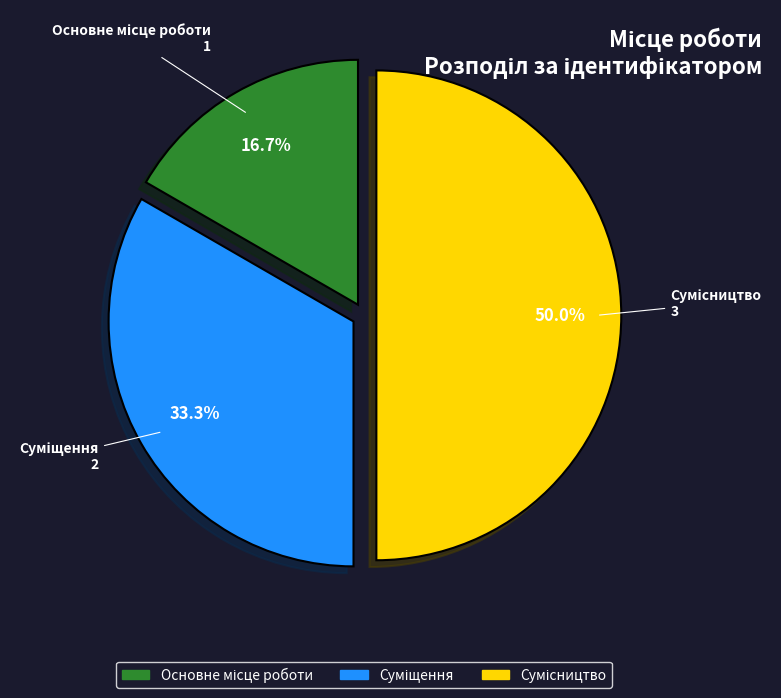

To the nearest percent, what is the average slice percentage?

33%